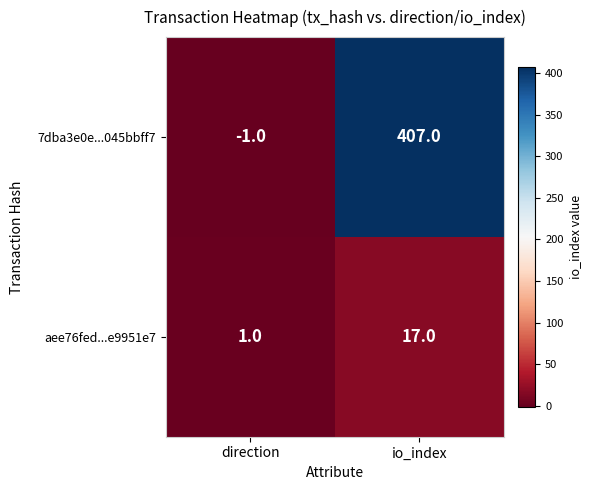

Reading left to right, extract all data points from this chart.

7dba3e0e...045bbff7: -1	407
aee76fed...e9951e7: 1	17